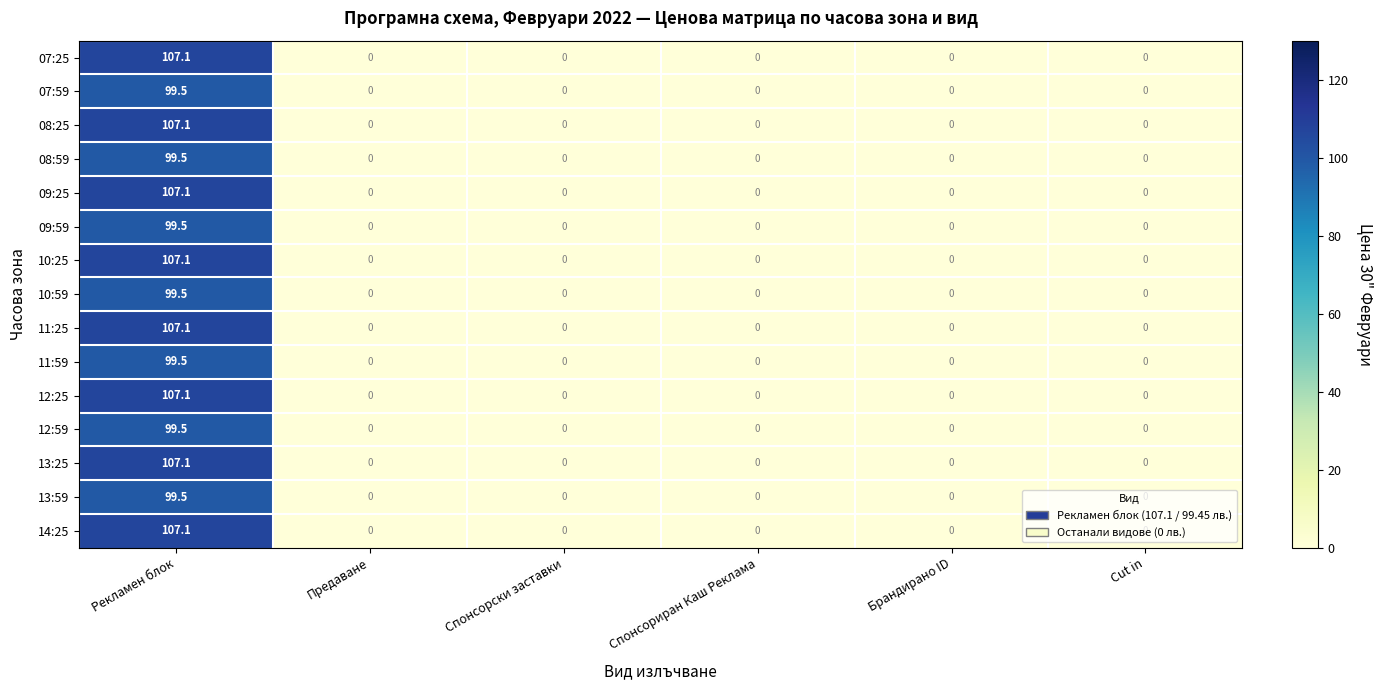

At which category does the chart reach its peak across all series?

Рекламен блок